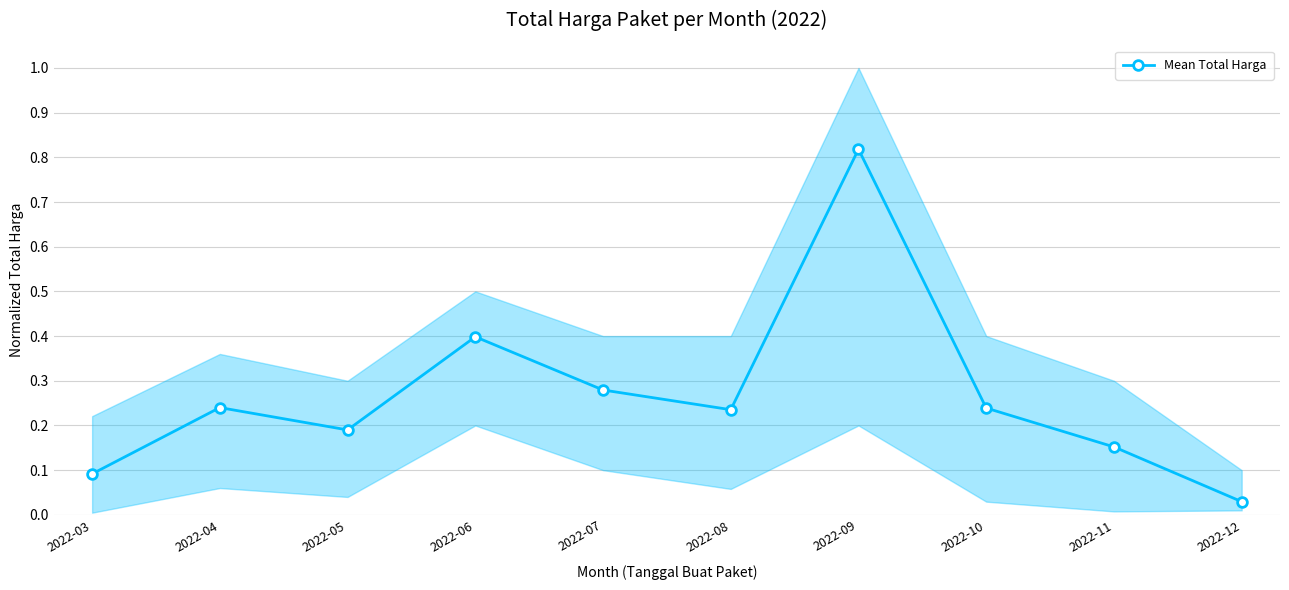

Rank the categories by value from highest to lowest.

2022-09, 2022-06, 2022-07, 2022-04, 2022-10, 2022-08, 2022-05, 2022-11, 2022-03, 2022-12